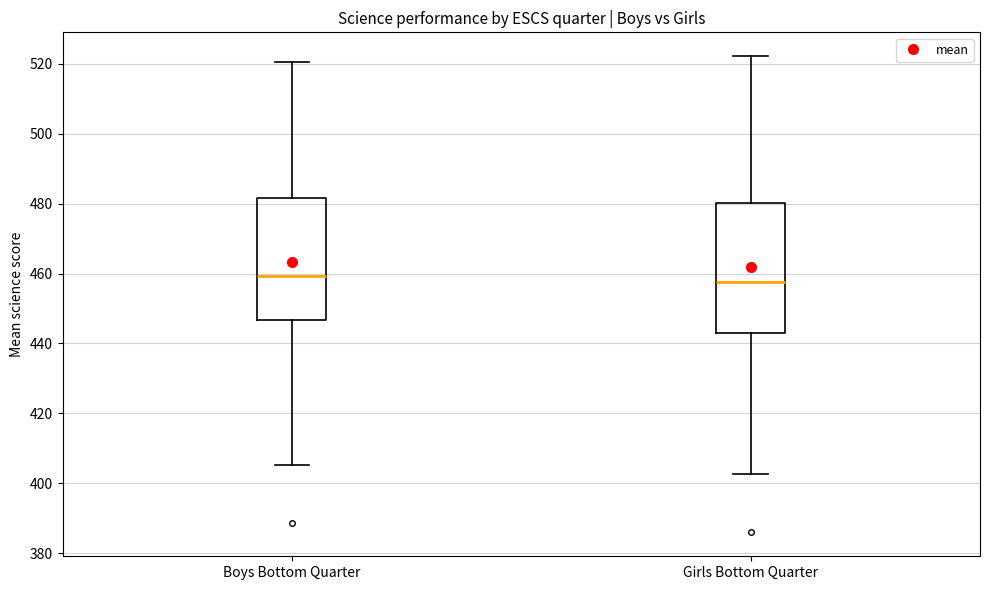

Reading left to right, transcribe this box plot: for each box, give where its median line is, the range the box spans, and where its two whiskers end, as read against the y-axis. The values are not printed on the chart, so give them approximately, as read against the axis.

Boys Bottom Quarter: median 460, box 446 to 482, whiskers 406 to 520
Girls Bottom Quarter: median 458, box 444 to 480, whiskers 402 to 522